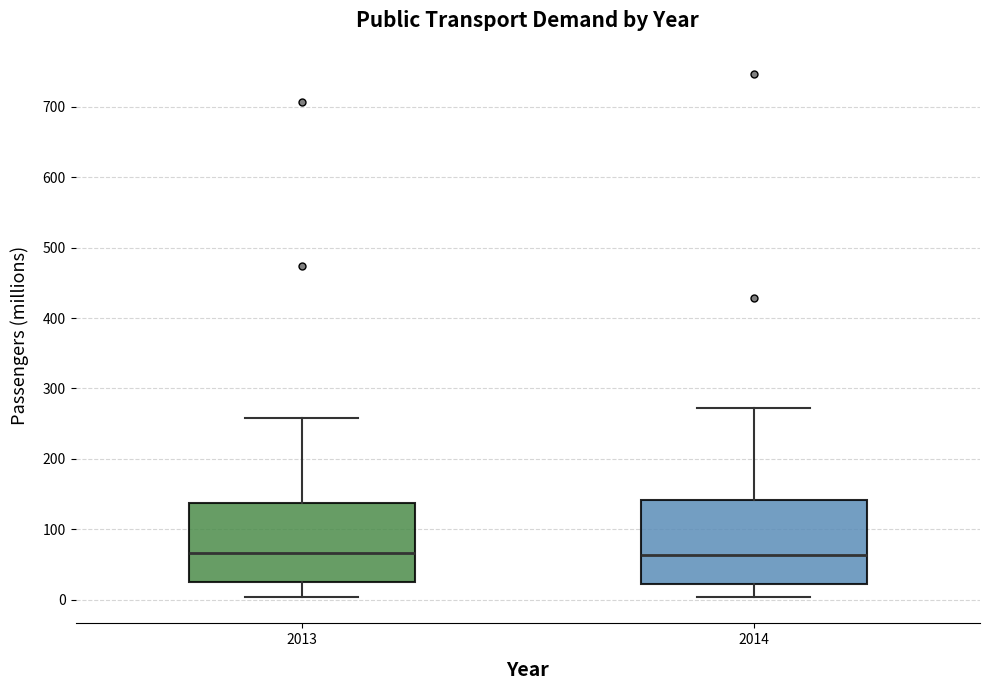

Reading left to right, read every box against the y-axis: the position of its median line, the range the box covers, and the ends of its whiskers. The values are not printed on the chart, so give them approximately, as read against the axis.

2013: median 70, box 30 to 140, whiskers 0 to 260
2014: median 60, box 20 to 140, whiskers 0 to 270